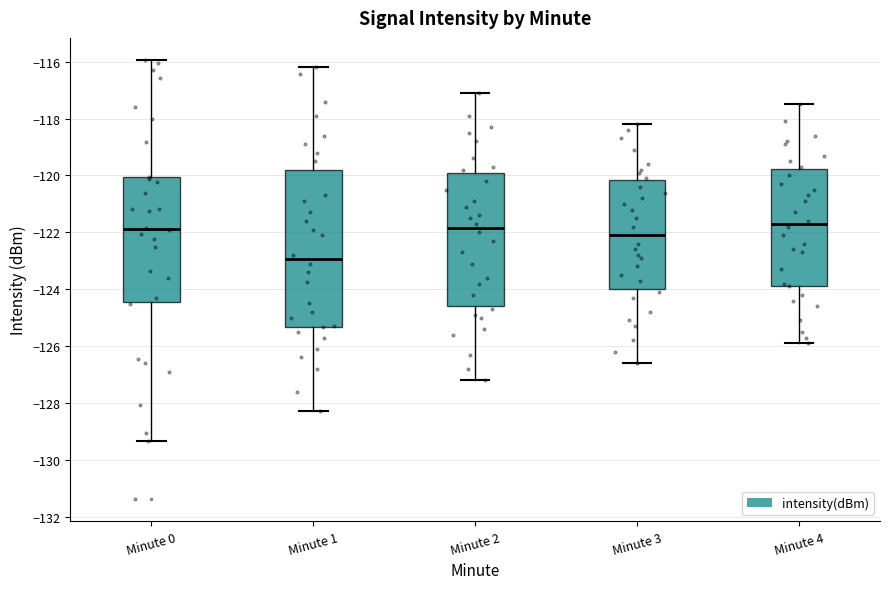

Reading left to right, transcribe this box plot: for each box, give where its median line is, the range the box spans, and where its two whiskers end, as read against the y-axis. The values are not printed on the chart, so give them approximately, as read against the axis.

Minute 0: median -121.8, box -124.4 to -120.0, whiskers -129.4 to -116.0
Minute 1: median -123.0, box -125.4 to -119.8, whiskers -128.2 to -116.2
Minute 2: median -121.8, box -124.6 to -119.8, whiskers -127.2 to -117.0
Minute 3: median -122.0, box -124.0 to -120.2, whiskers -126.6 to -118.2
Minute 4: median -121.6, box -123.8 to -119.8, whiskers -125.8 to -117.4